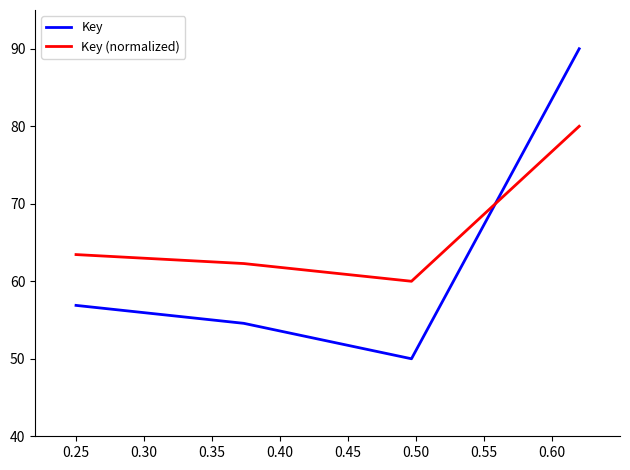

How many lines are shown in the chart?

2